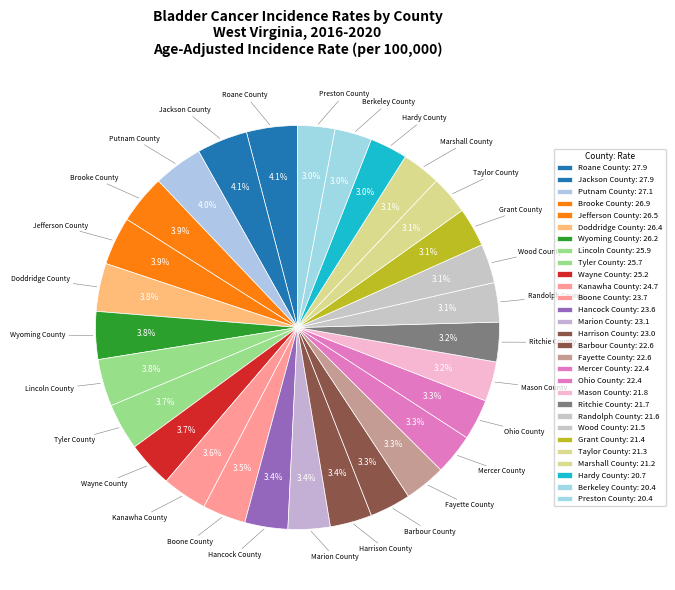

Approximately how many times larger is the value at Lincoln County compared to Brooke County?

1.0